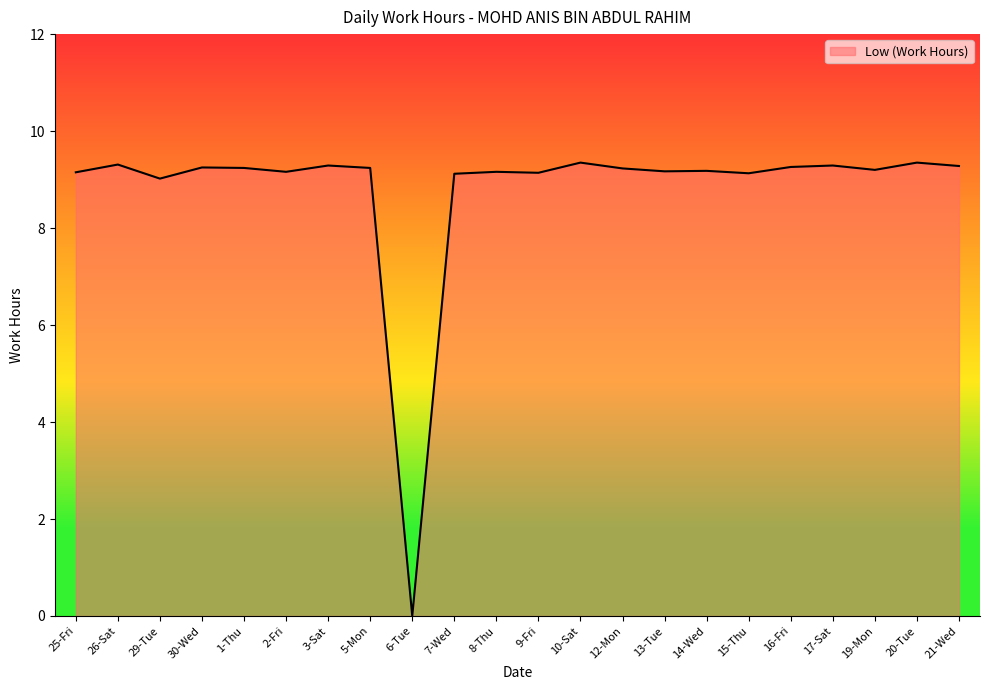

True or false: the data shows 15.6 at 26-Sat.

False